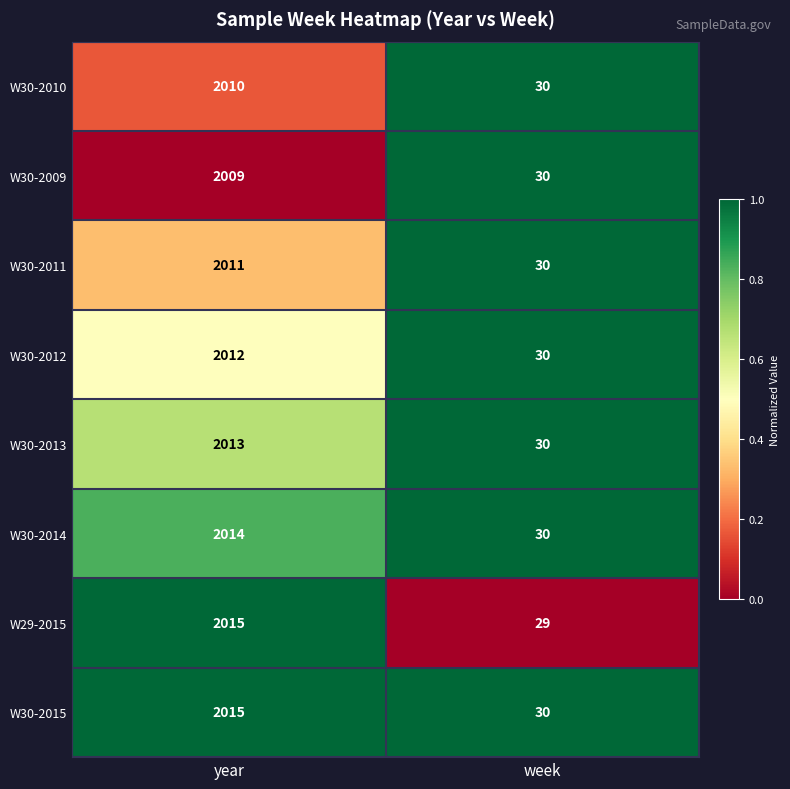

List the labels in order of W30-2011 value, smallest first.

week, year